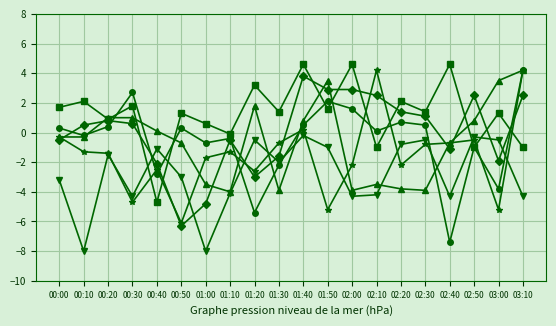

What is the spread (max minus min) of values at 00:20?

2.5